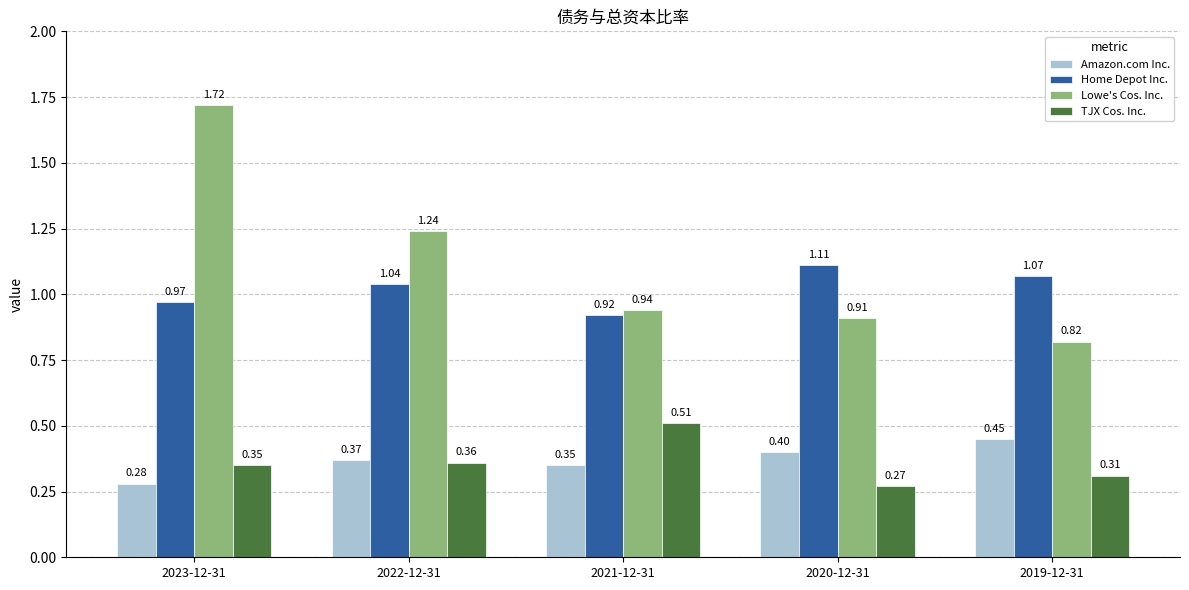

True or false: Lowe's Cos. Inc. has a value of 1.4 at 2019-12-31.

False